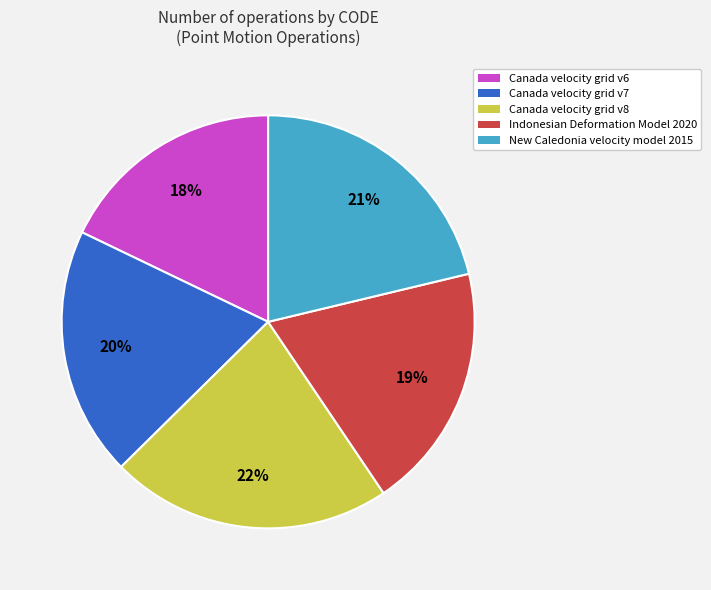

How many slices are in this pie chart?

5